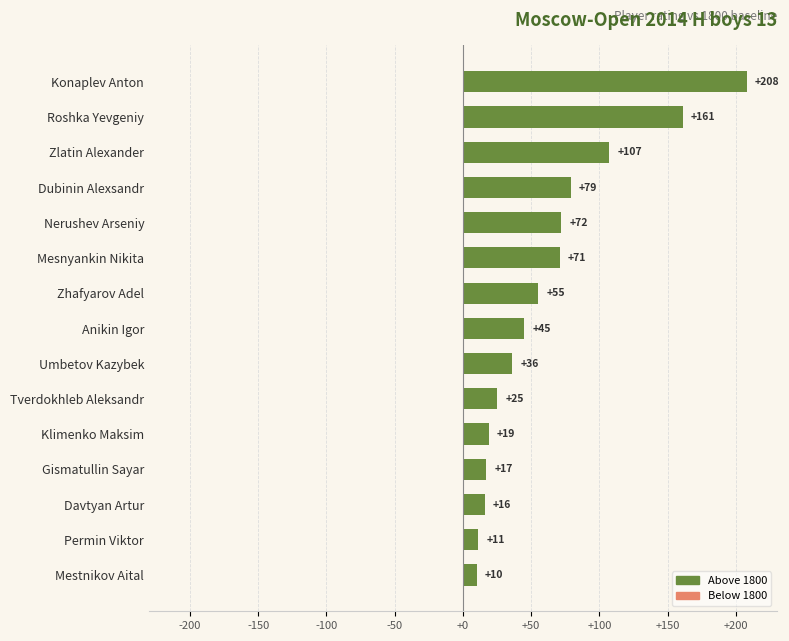

Reading top to bottom, what are all the values shown in this chart?

Konaplev Anton=208	Roshka Yevgeniy=161	Zlatin Alexander=107	Dubinin Alexsandr=79	Nerushev Arseniy=72	Mesnyankin Nikita=71	Zhafyarov Adel=55	Anikin Igor=45	Umbetov Kazybek=36	Tverdokhleb Aleksandr=25	Klimenko Maksim=19	Gismatullin Sayar=17	Davtyan Artur=16	Permin Viktor=11	Mestnikov Aital=10